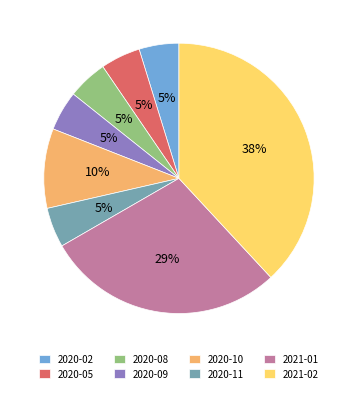

Is 2021-02 the majority of the pie?

No